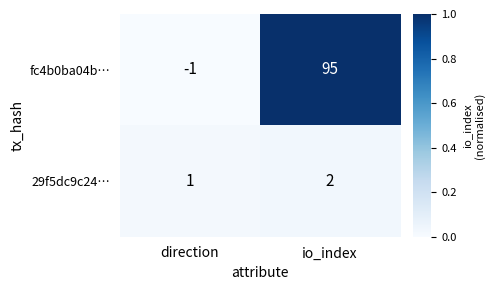

List the series in order of their overall mean, lowest first.

29f5dc9c24…, fc4b0ba04b…